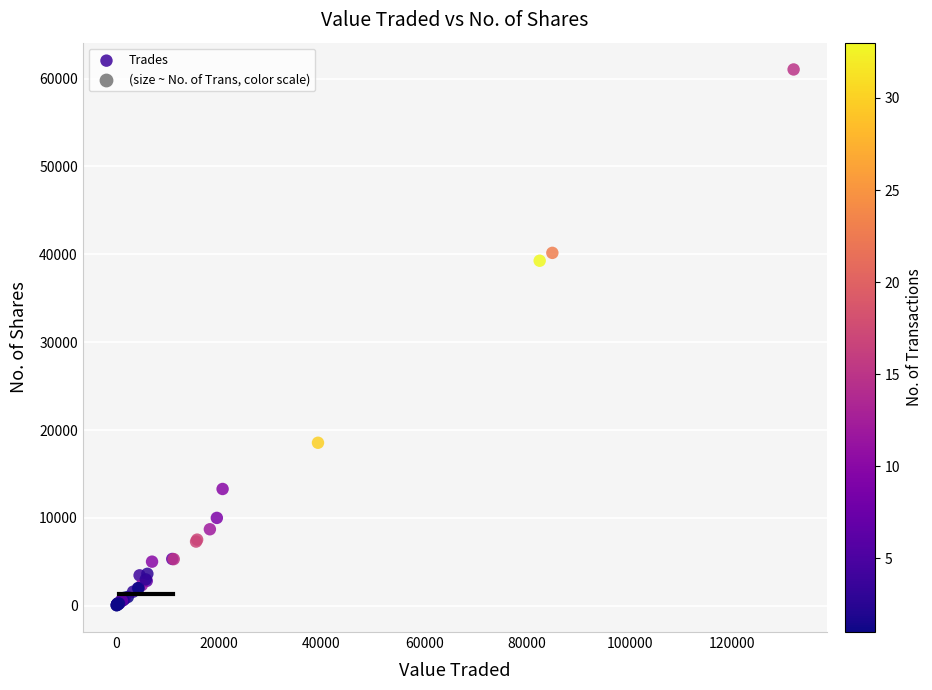

What Y value in the scatter plot is closest to 30546?

39265